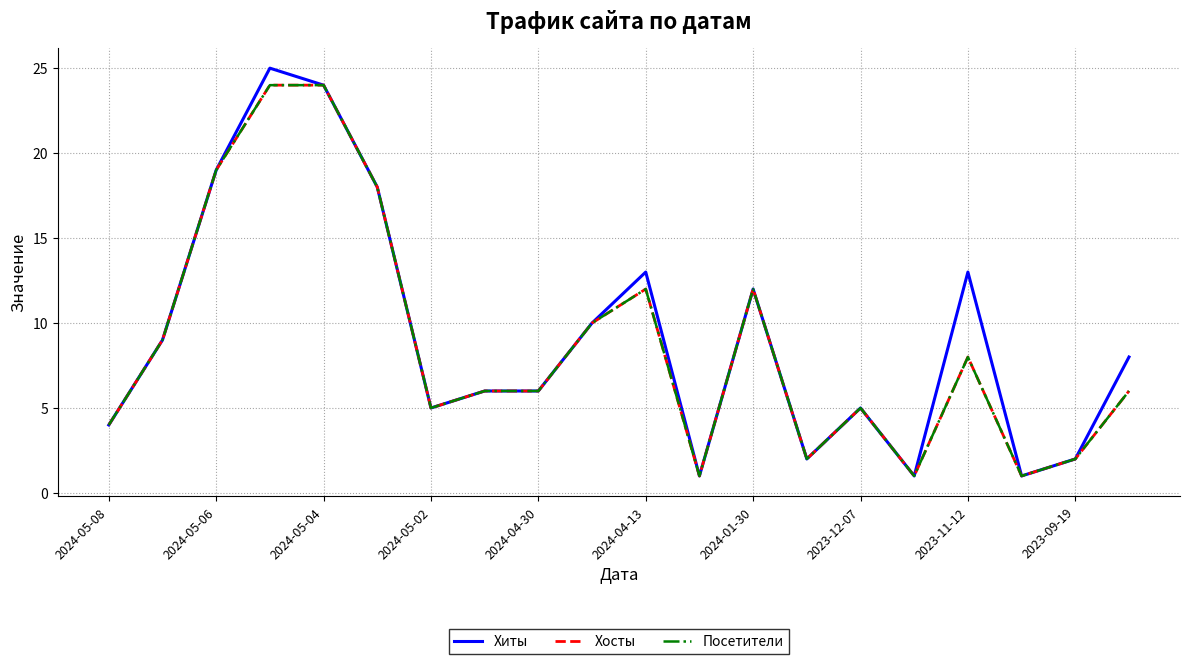

Does the chart display data point markers on the line(s)?

No